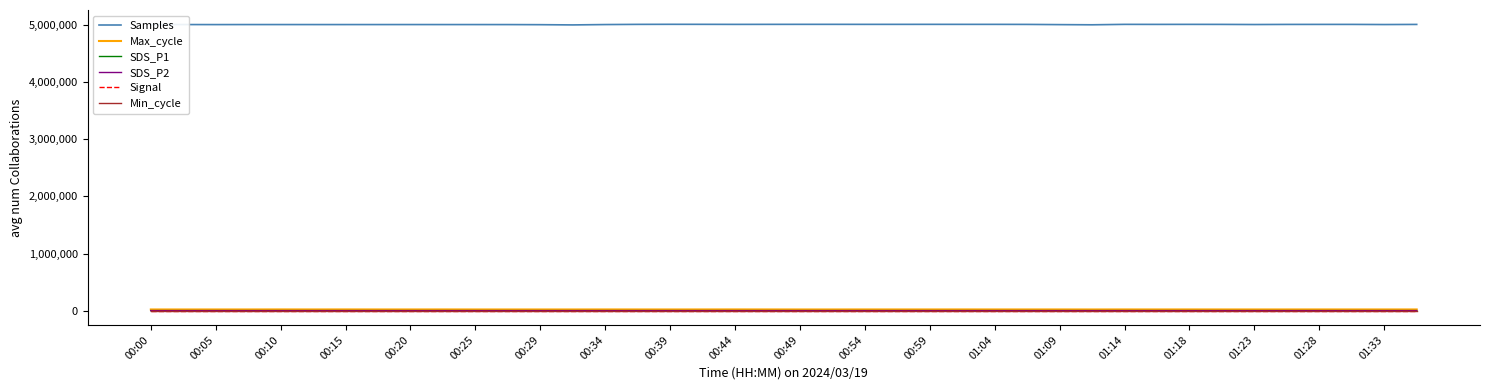

Which series has the widest spread of values?

Samples